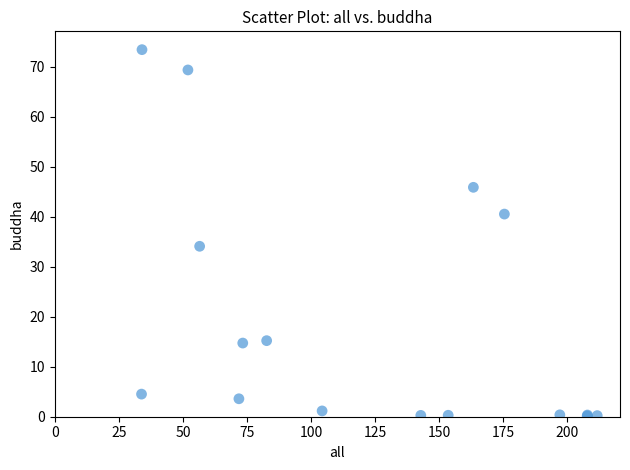

What Y value in the scatter plot is closest to 36?

34.1